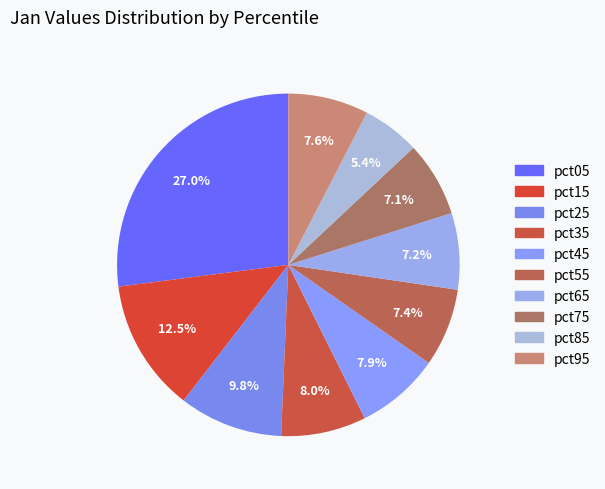

To the nearest percent, what is the average slice percentage?

10%